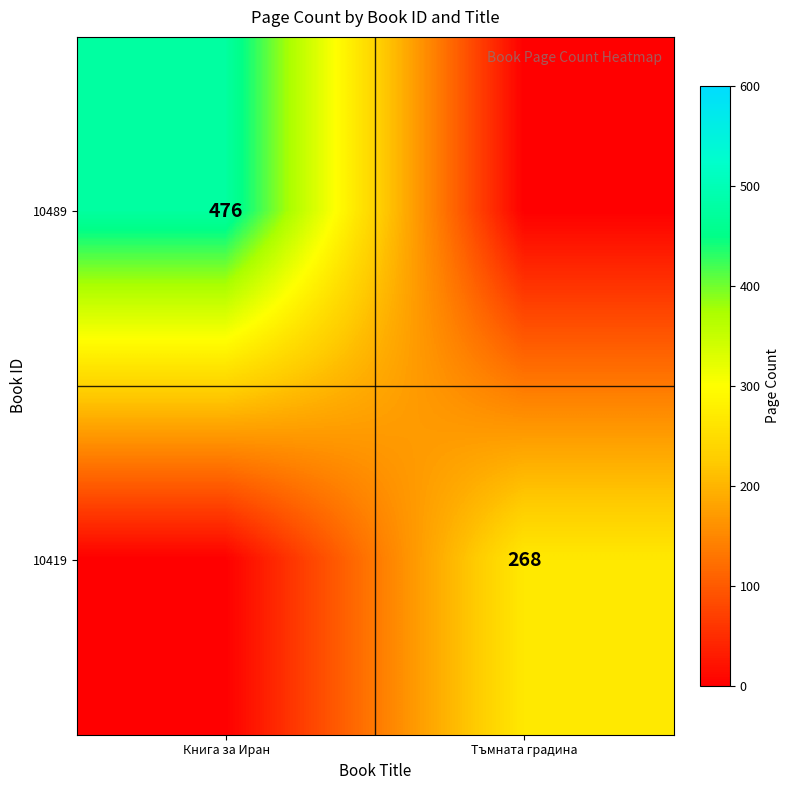

What is the maximum value shown in the chart?

476